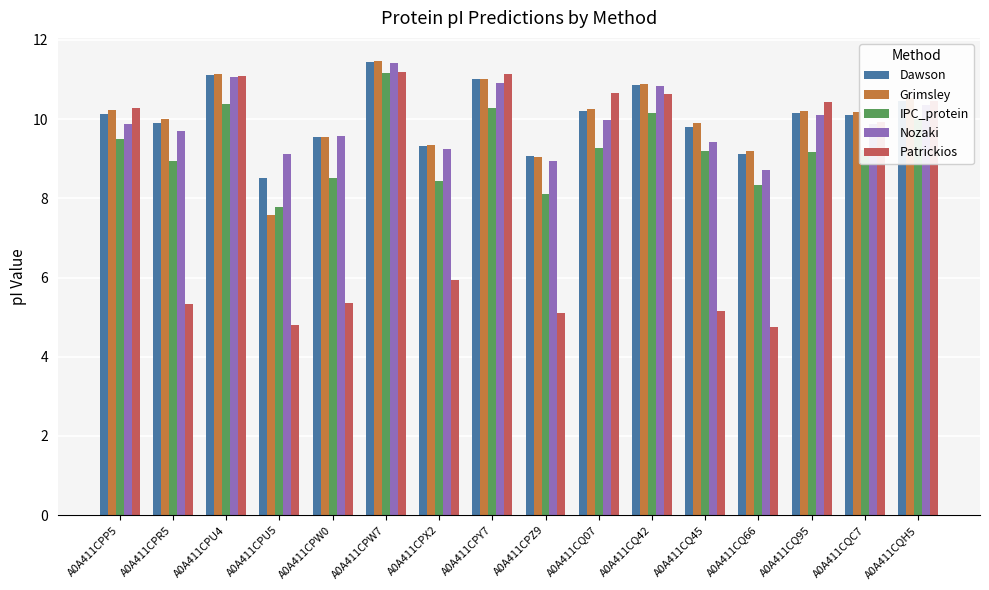

The value of Grimsley at A0A411CPY7 is 17.3. True or false?

False